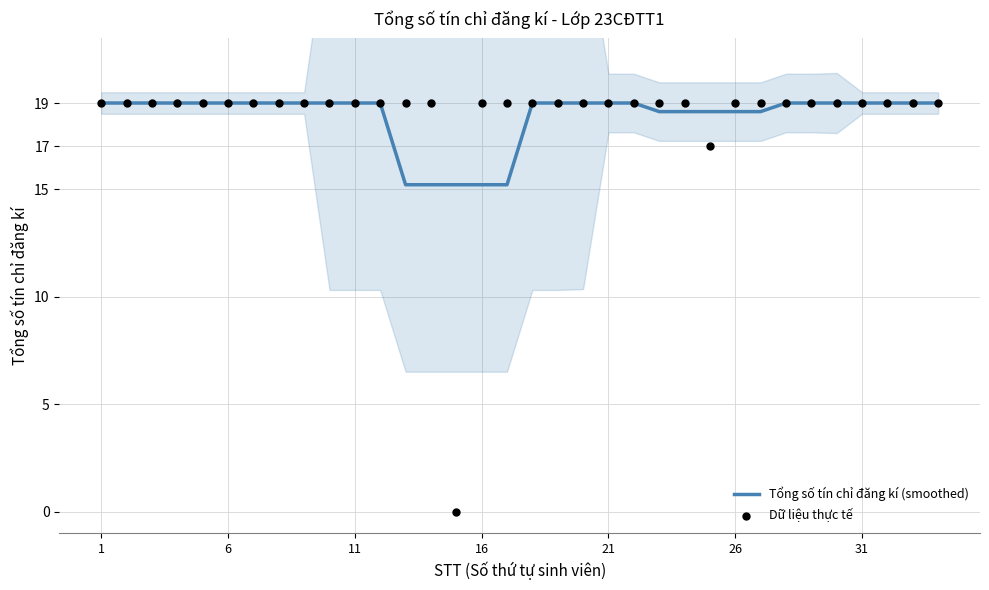

What are all the series names shown in the legend?

Tổng số tín chỉ đăng kí (smoothed), Dữ liệu thực tế